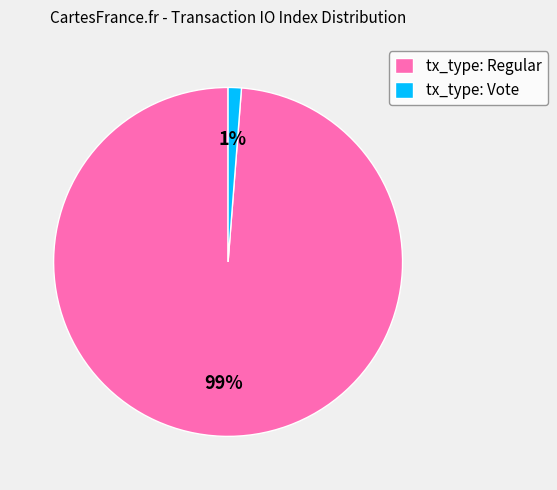

Which category has the biggest portion of the pie?

tx_type: Regular